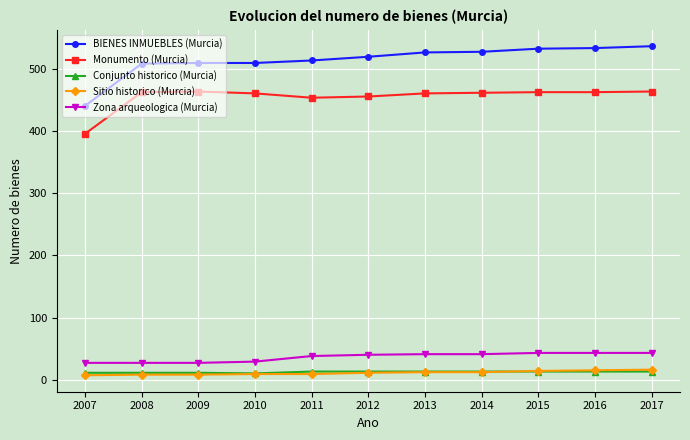

What is the highest value of the Monumento (Murcia) series?

464